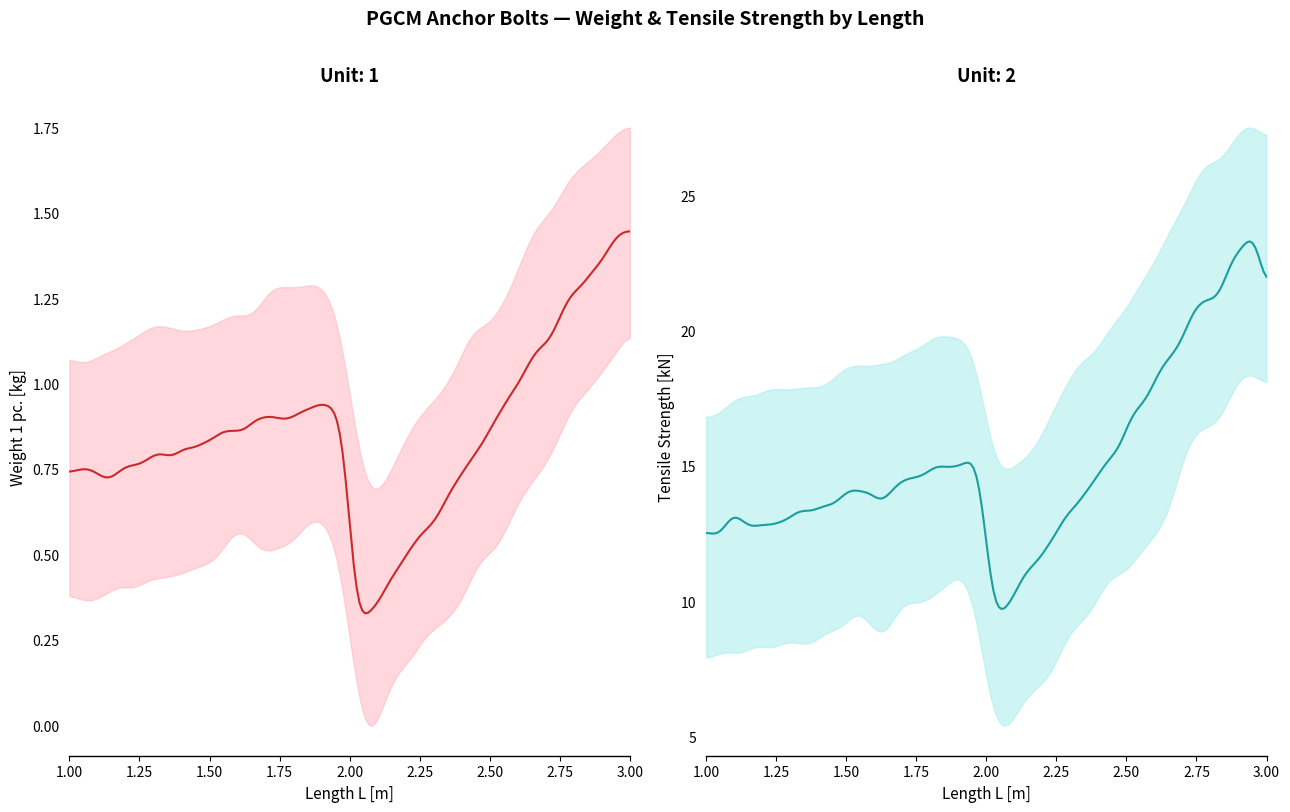

Which series has the largest range (max minus min)?

Tensile strength [KN]